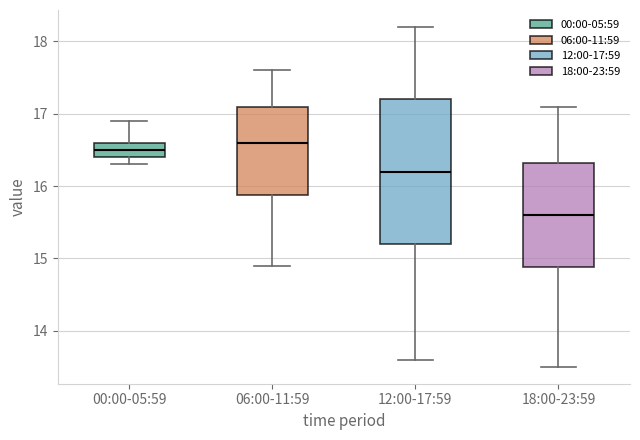

Which box has the lowest median line?

18:00-23:59